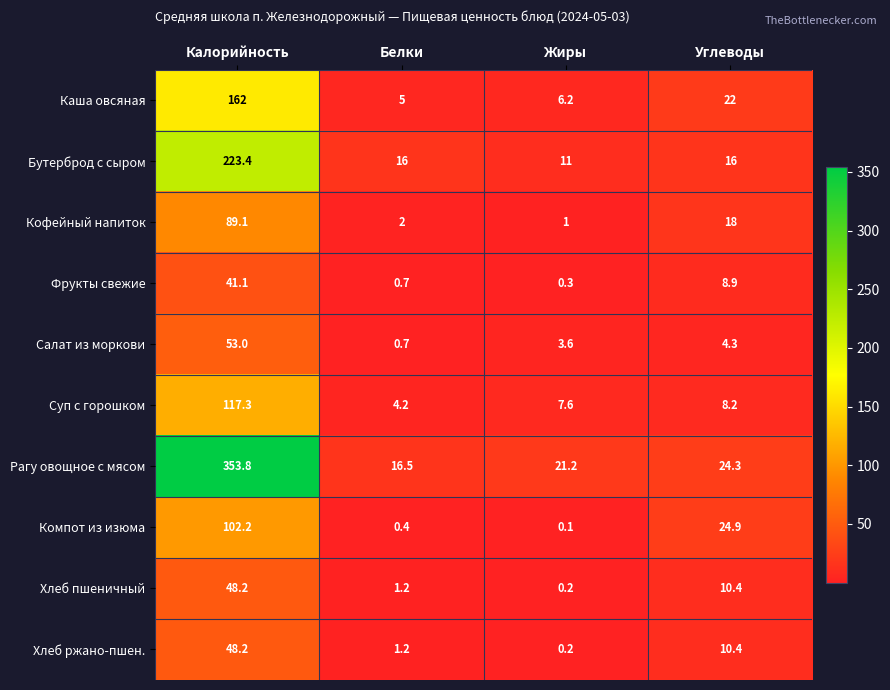

Rank the categories by Хлеб ржано-пшен. value from lowest to highest.

Жиры, Белки, Углеводы, Калорийность